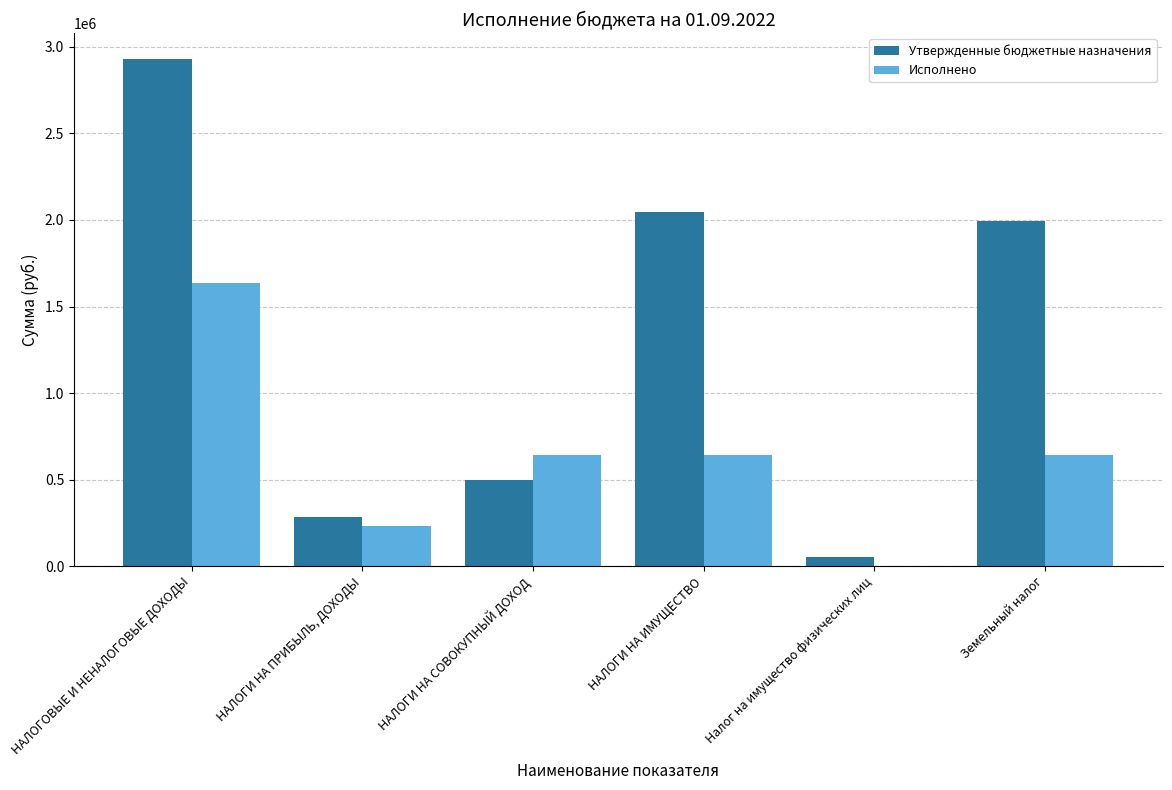

Which series has the largest total across all categories?

Утвержденные бюджетные назначения